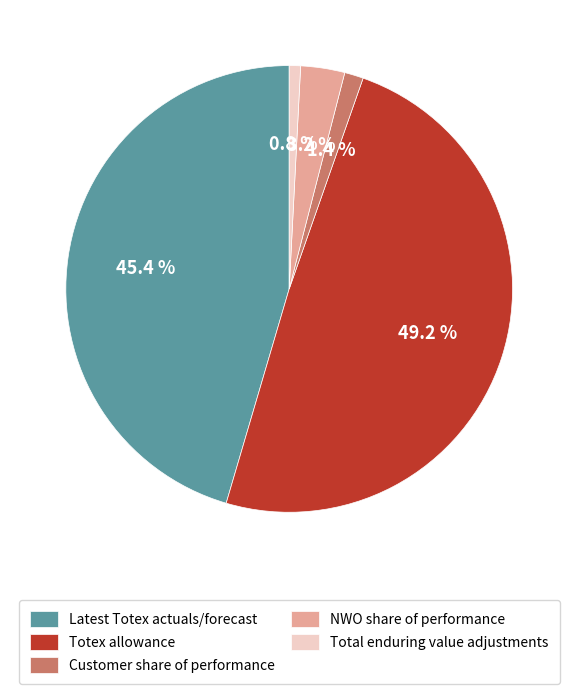

What percentage is the Totex allowance slice, to the nearest percent?

49%